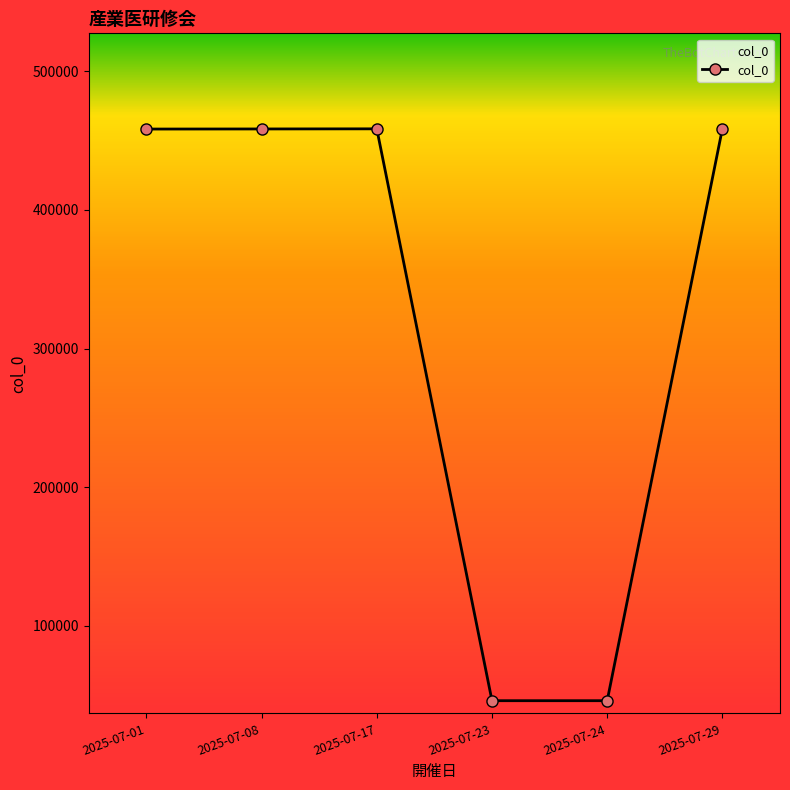

True or false: the data has more than 2 interior local peaks.

False